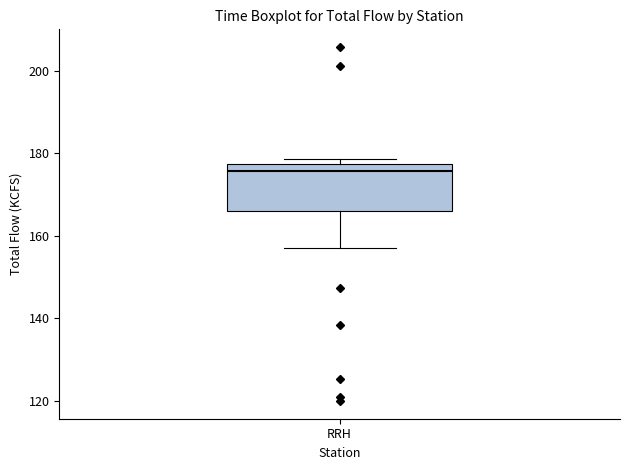

Read this box plot against the y-axis: the position of the median line, the range covered by the box, and the ends of both whiskers. The values are not printed on the chart, so give them approximately, as read against the axis.

median 176, box 166 to 178, whiskers 158 to 178 (just above the box's upper edge)